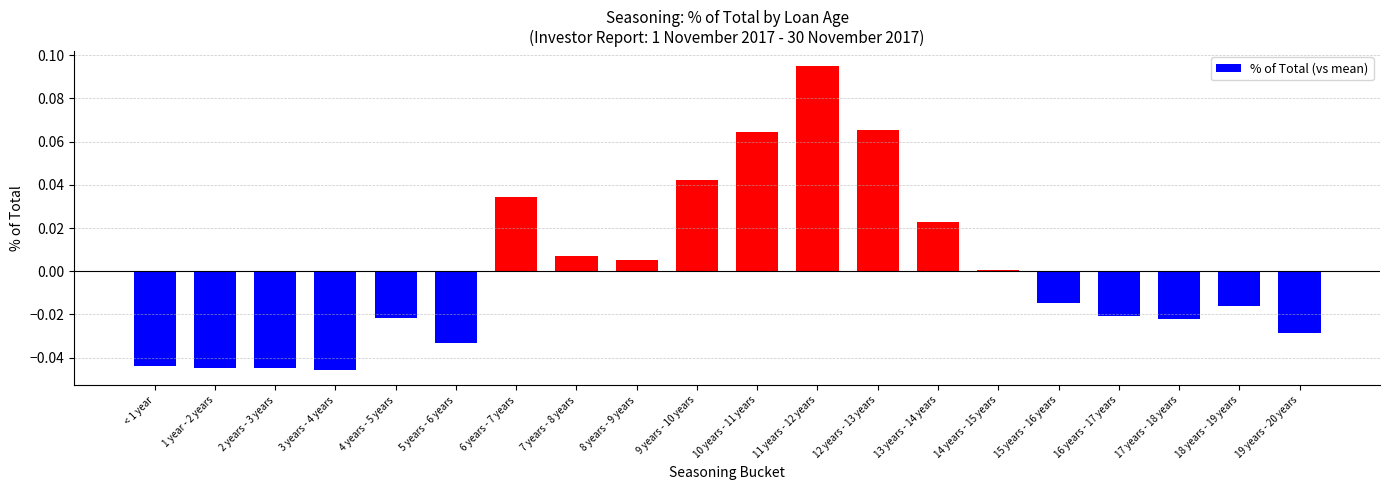

How many bars are there in total?

20